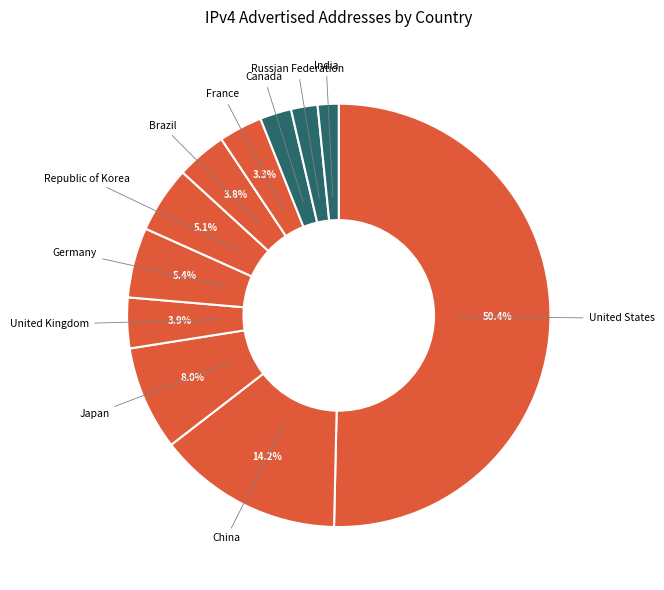

Which slice is the largest?

United States